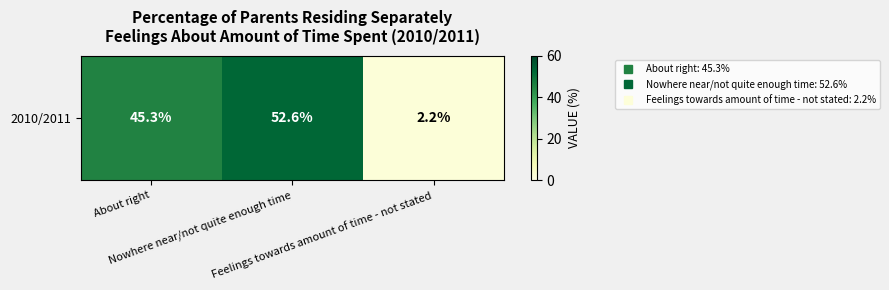

Rank the categories by value from highest to lowest.

Nowhere near/not quite enough time, About right, Feelings towards amount of time - not stated